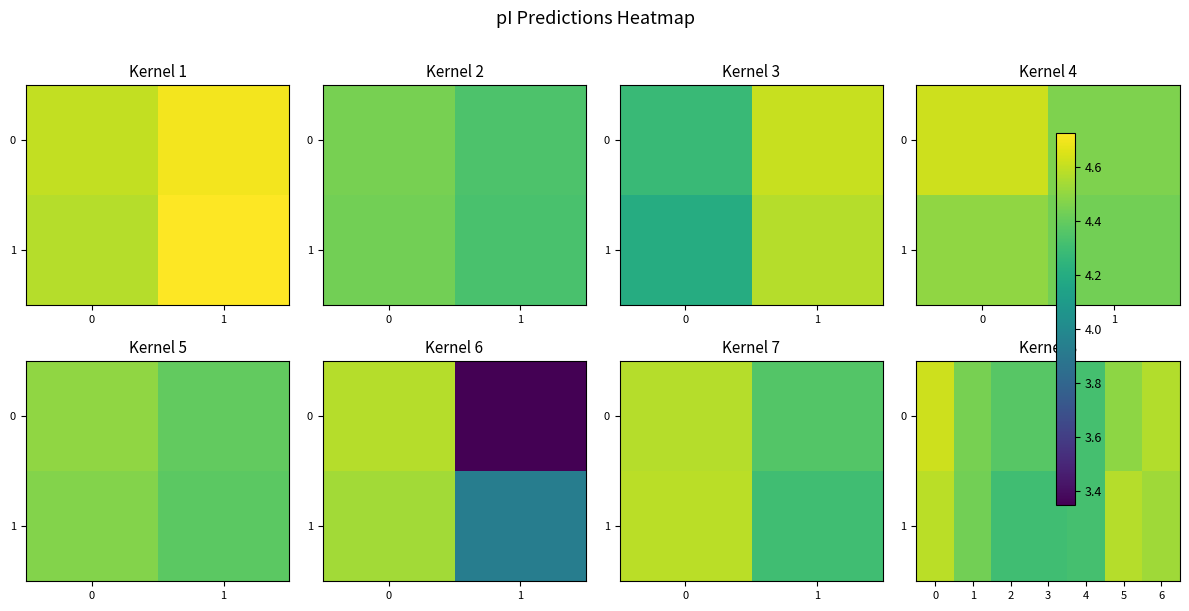

What is the difference between the 1 values at 5 and 2?

0.3